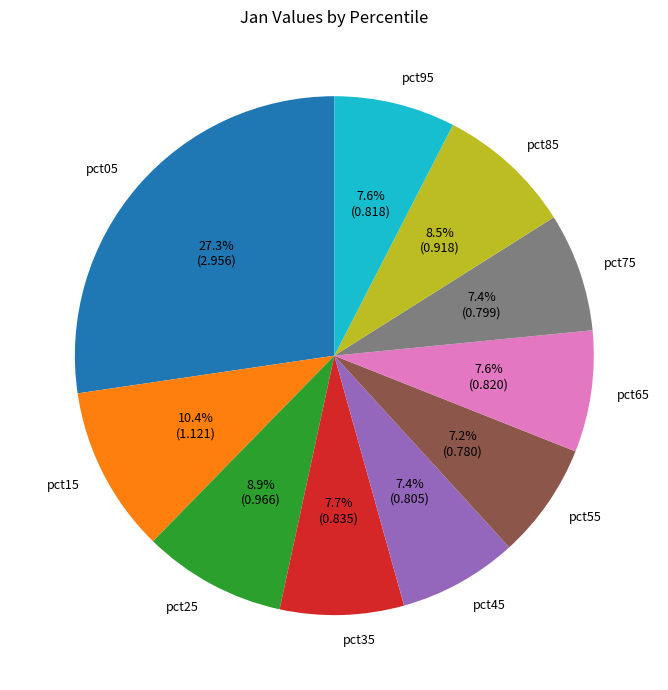

Does pct35 account for over 50% of the chart?

No